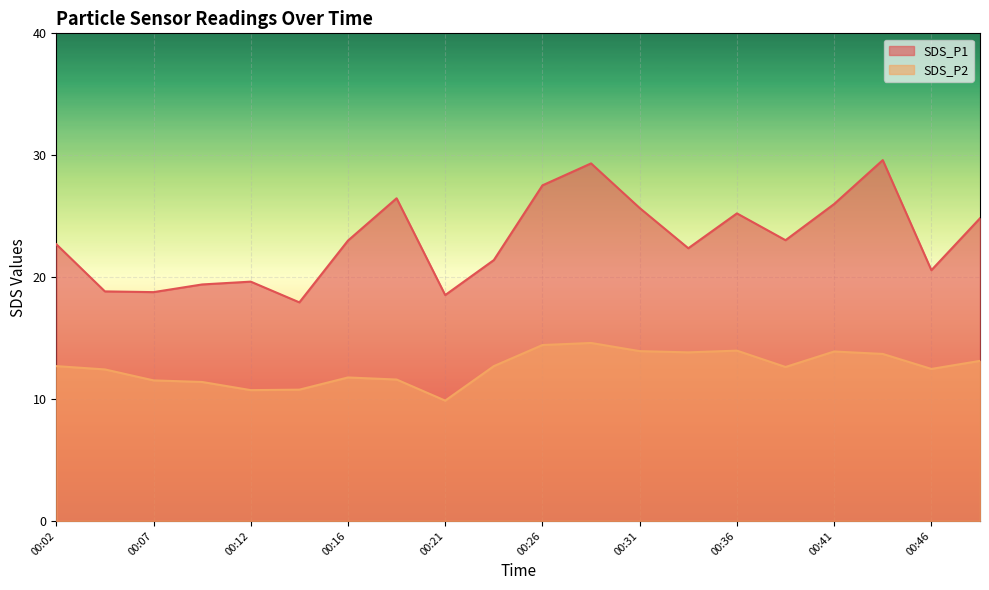

How many data points in SDS_P1 are less than 23?

10